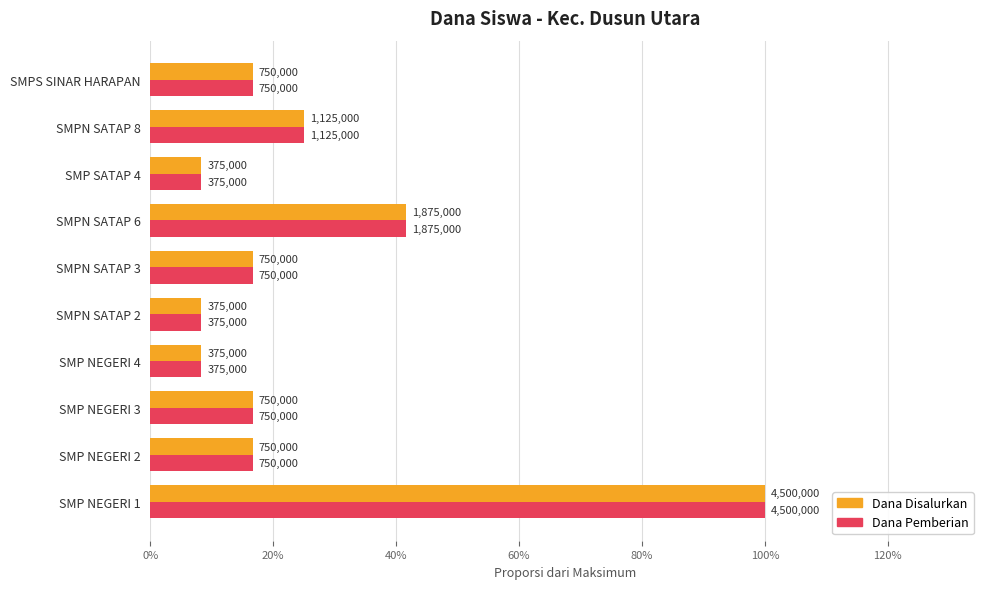

What are all the series names shown in the legend?

Dana Disalurkan, Dana Pemberian